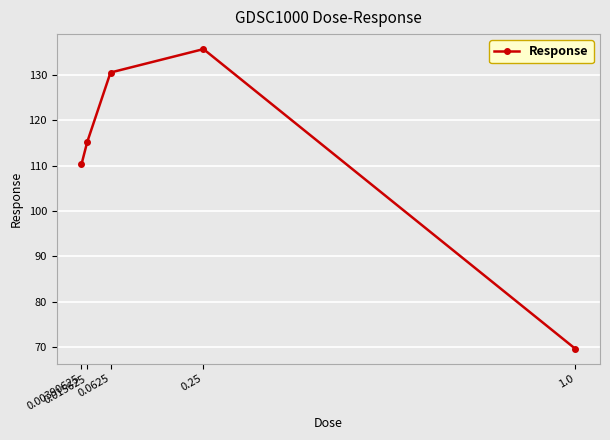

Reading left to right, transcribe all the data shown in this chart.

0.00390625=110.3	0.015625=115.3	0.0625=130.5	0.25=135.7	1.0=69.6